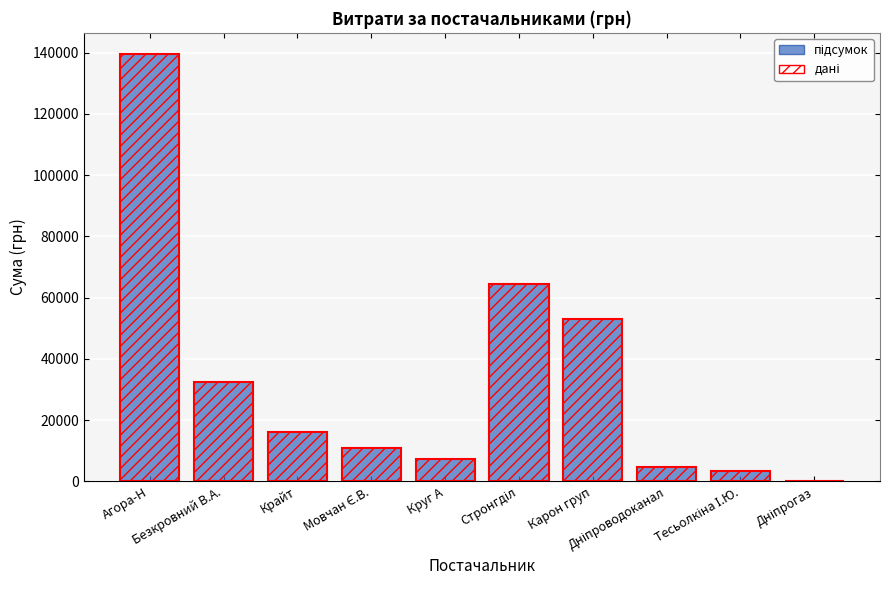

Reading left to right, extract all data points from this chart.

Сума (грн): Агора-Н=139472.1	Безкровний В.А.=32516.4	Крайт=16282.1	Мовчан Є.В.=10854.2	Круг А=7185.4	Стронгділ=64293.0	Карон груп=52936.8	Дніпроводоканал=4730.0	Тесьолкіна І.Ю.=3387.1	Дніпрогаз=179.0
дані: Агора-Н=139472.1	Безкровний В.А.=32516.4	Крайт=16282.1	Мовчан Є.В.=10854.2	Круг А=7185.4	Стронгділ=64293.0	Карон груп=52936.8	Дніпроводоканал=4730.0	Тесьолкіна І.Ю.=3387.1	Дніпрогаз=179.0